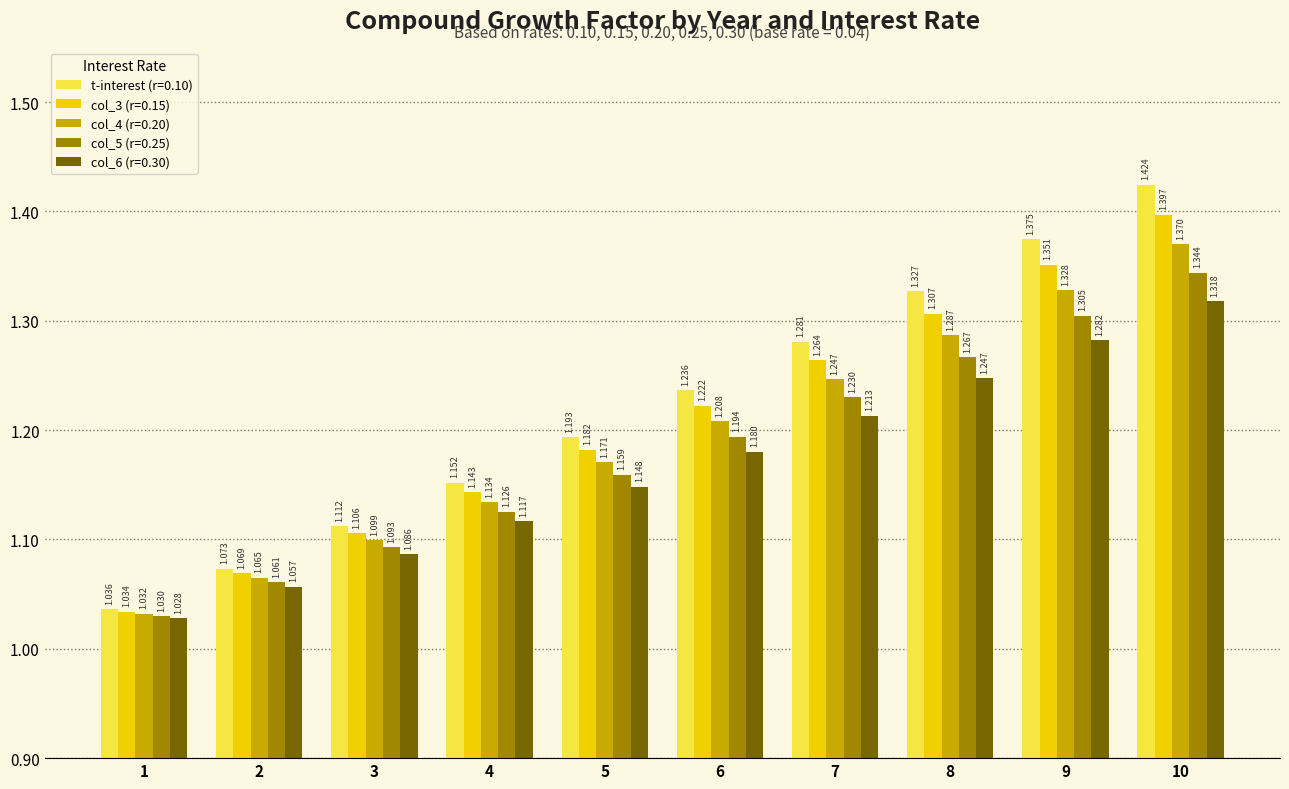

Rank the categories by col_5 (r=0.25) value from lowest to highest.

1, 2, 3, 4, 5, 6, 7, 8, 9, 10